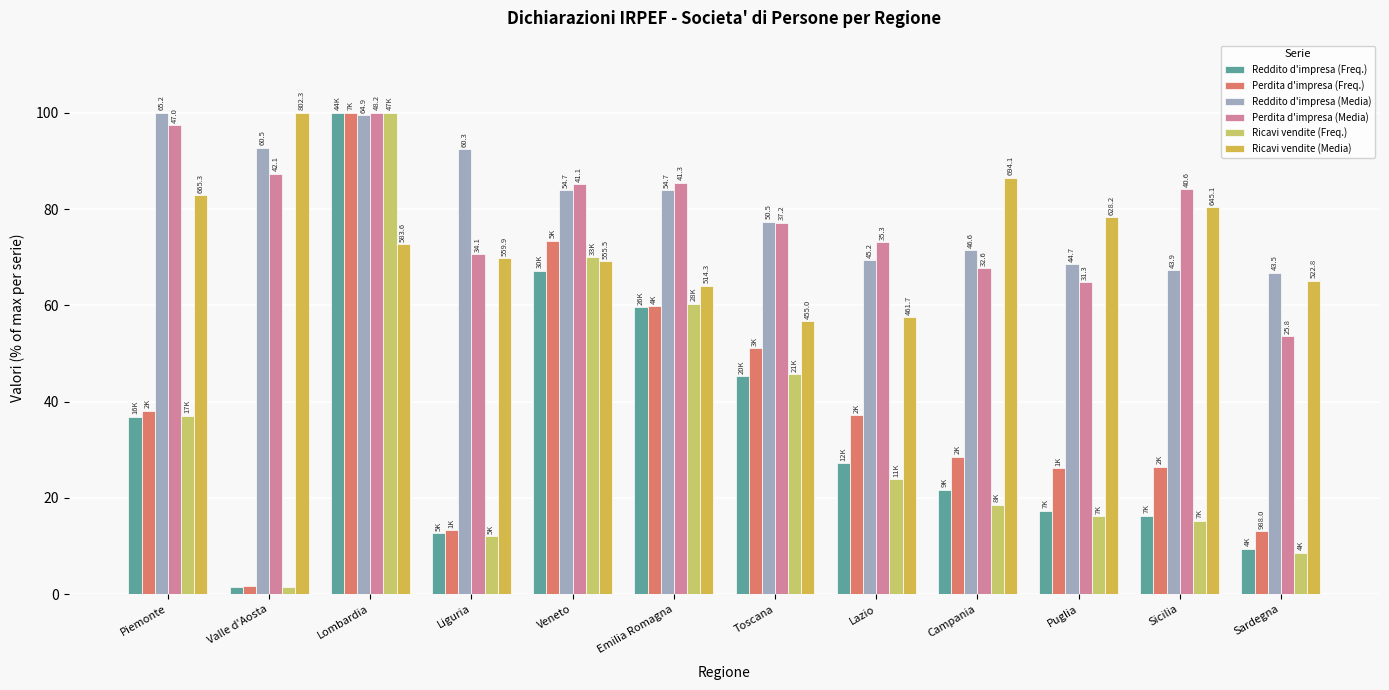

At which label is Perdita d'impresa (Media) closest to 76?

Toscana